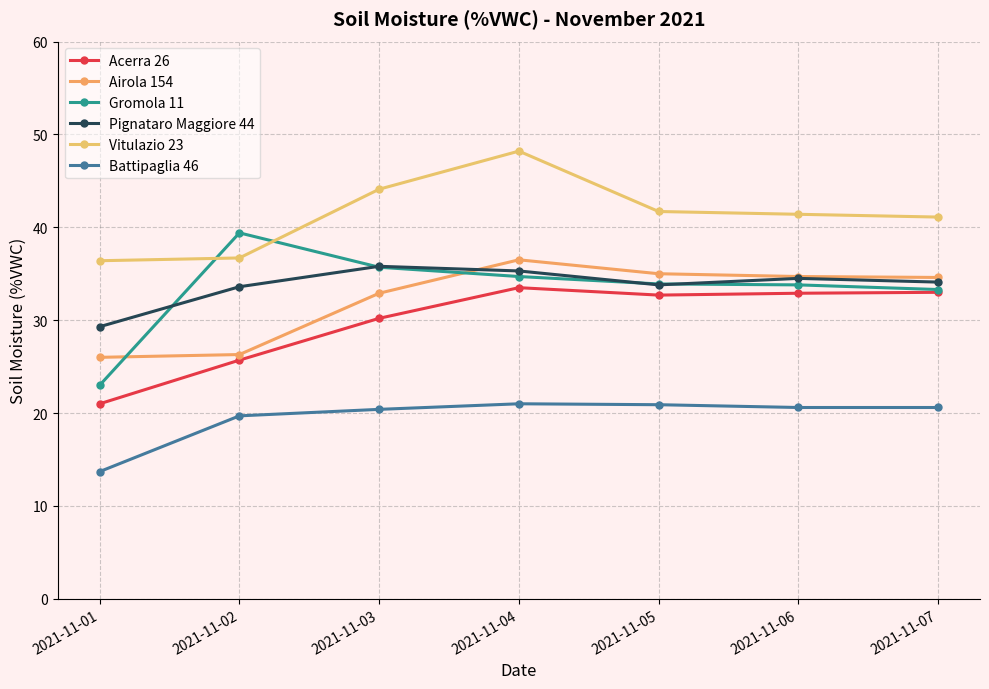

Count the number of data series in this chart.

6